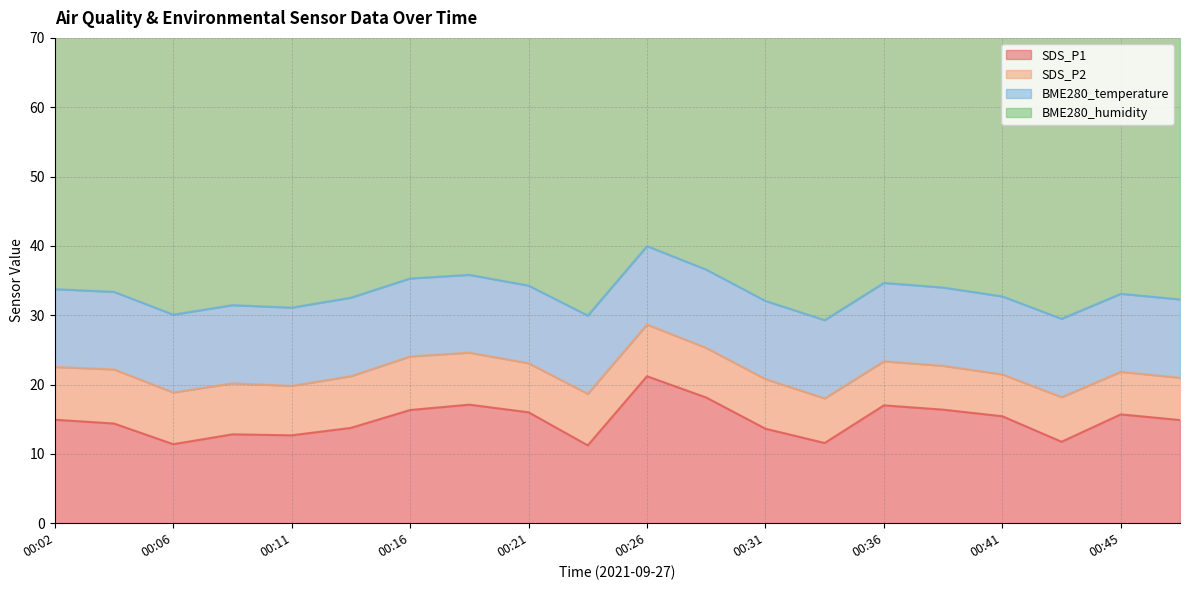

How many distinct data groups are displayed?

4